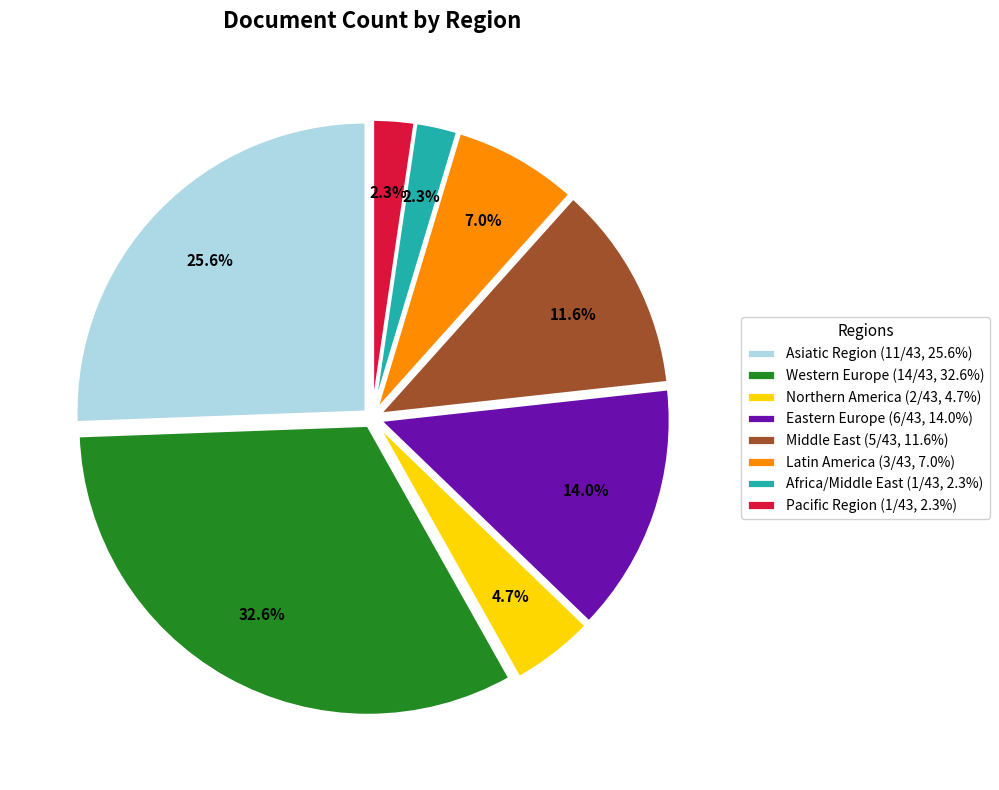

What percentage is NOT represented by Western Europe?

67.4%